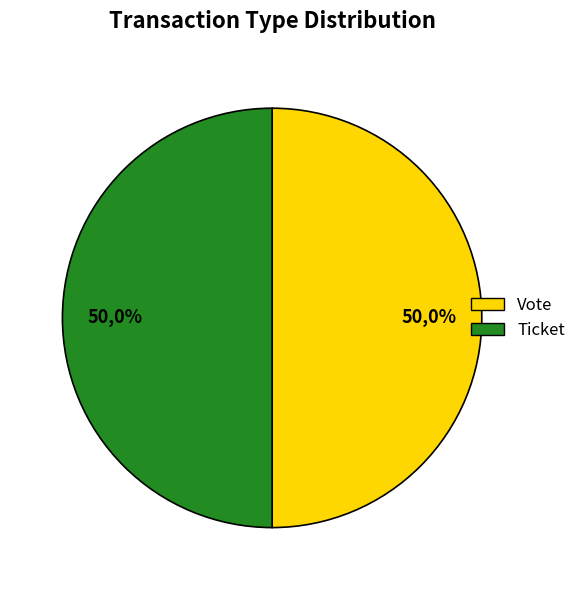

Rank the categories by value from highest to lowest.

Ticket, Vote